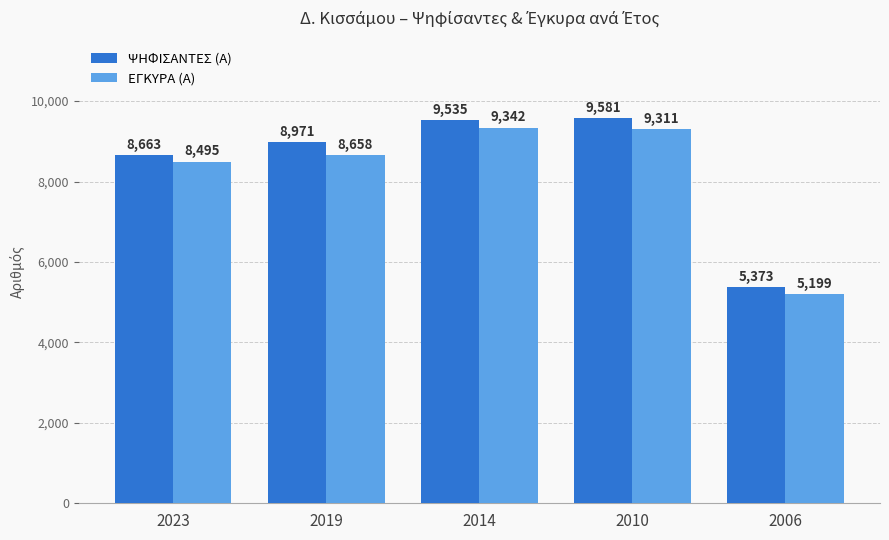

Rank the series by their maximum value, from highest to lowest.

ΨΗΦΙΣΑΝΤΕΣ (Α), ΕΓΚΥΡΑ (Α)